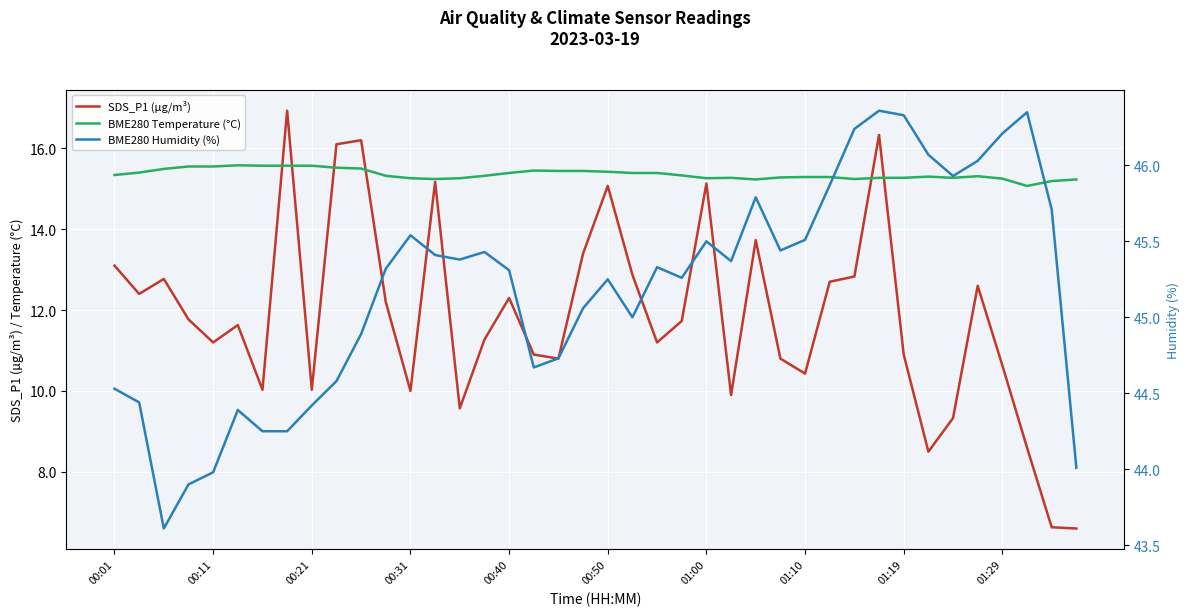

How many values in the SDS_P1 (µg/m³) series are below 11?

16